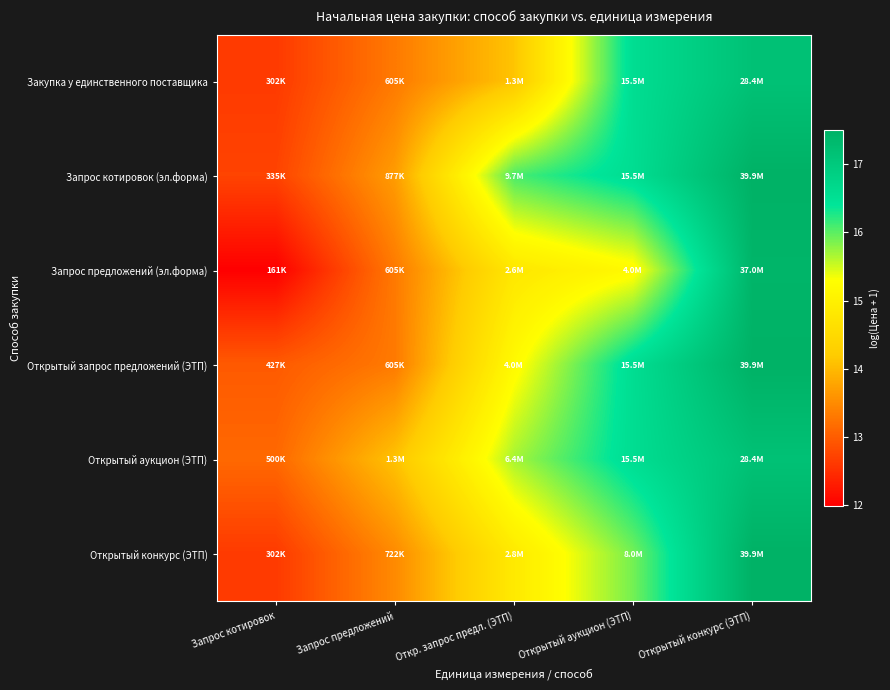

Which label corresponds to the largest value in the chart?

Открытый конкурс (ЭТП)